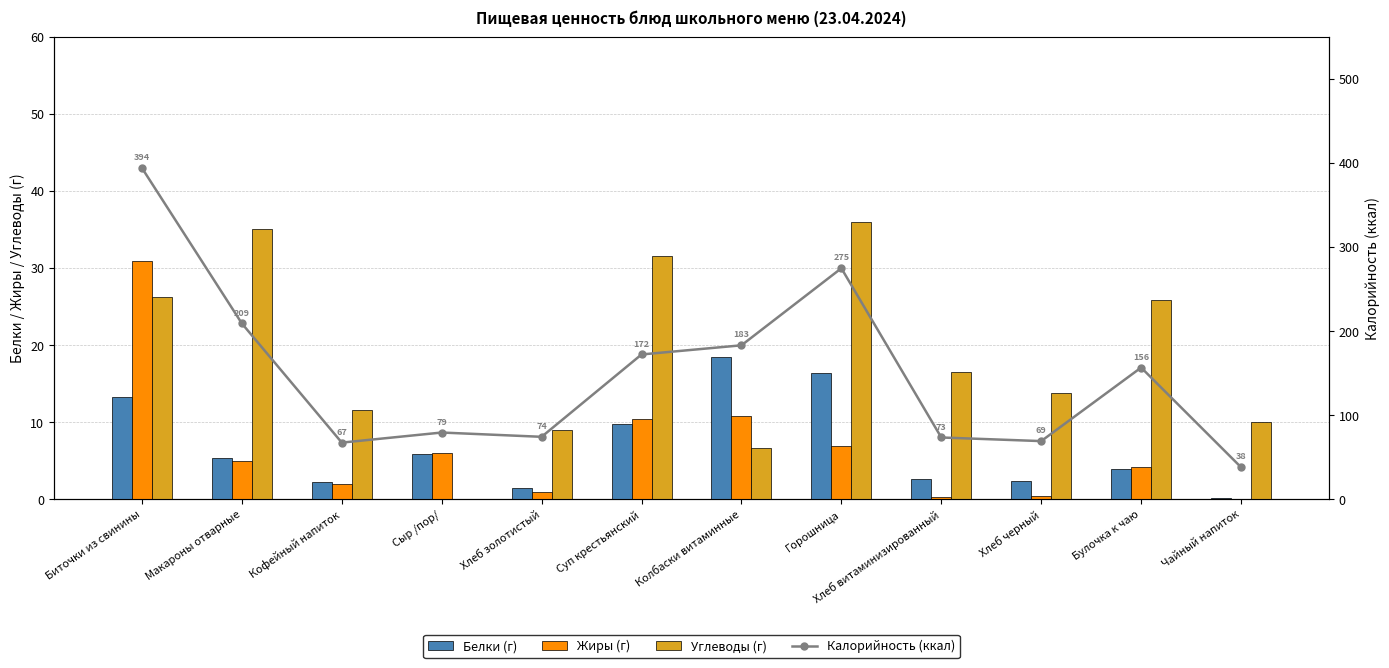

What position from the right is Колбаски витаминные?

6